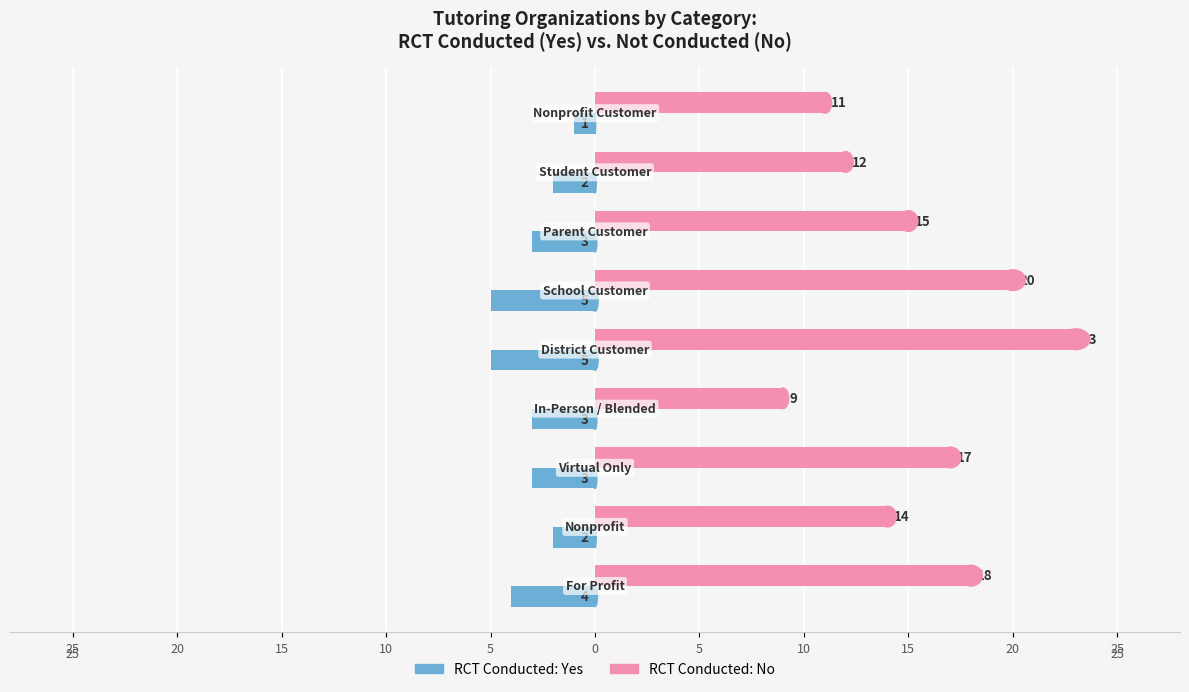

List the series in order of their peak value, lowest first.

RCT Conducted: Yes, RCT Conducted: No